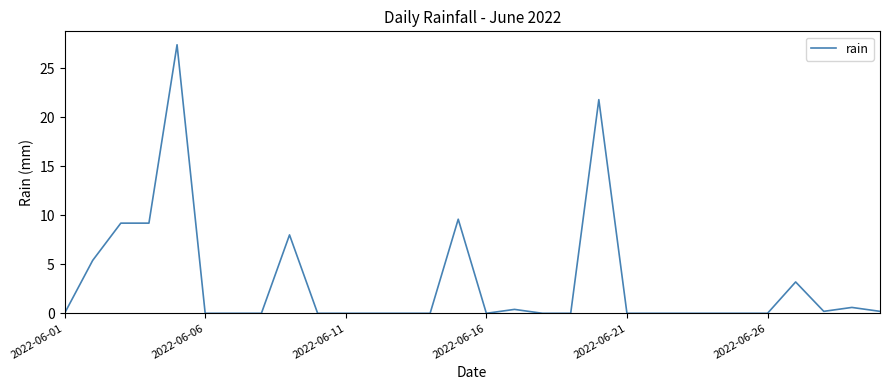

Does the chart display data point markers on the line(s)?

No